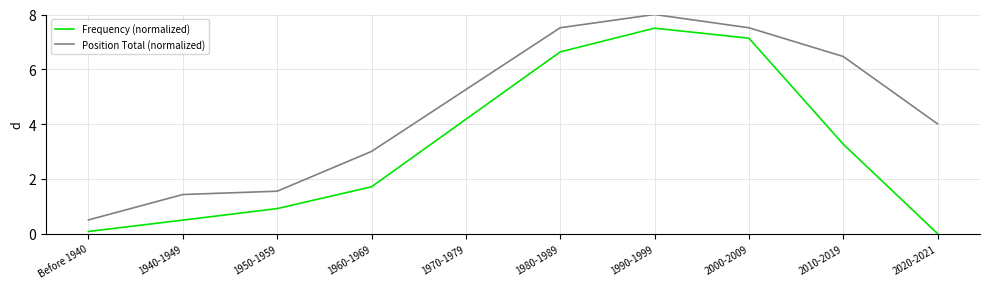

True or false: Position Total (normalized) has a value of 4.0 at 2020-2021.

True